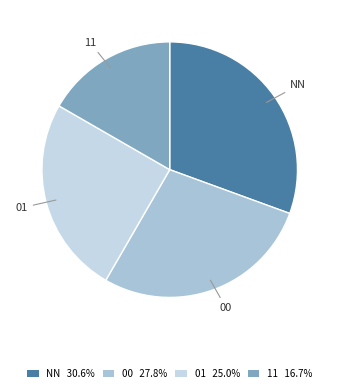

Does 01 represent more than half of the total?

No